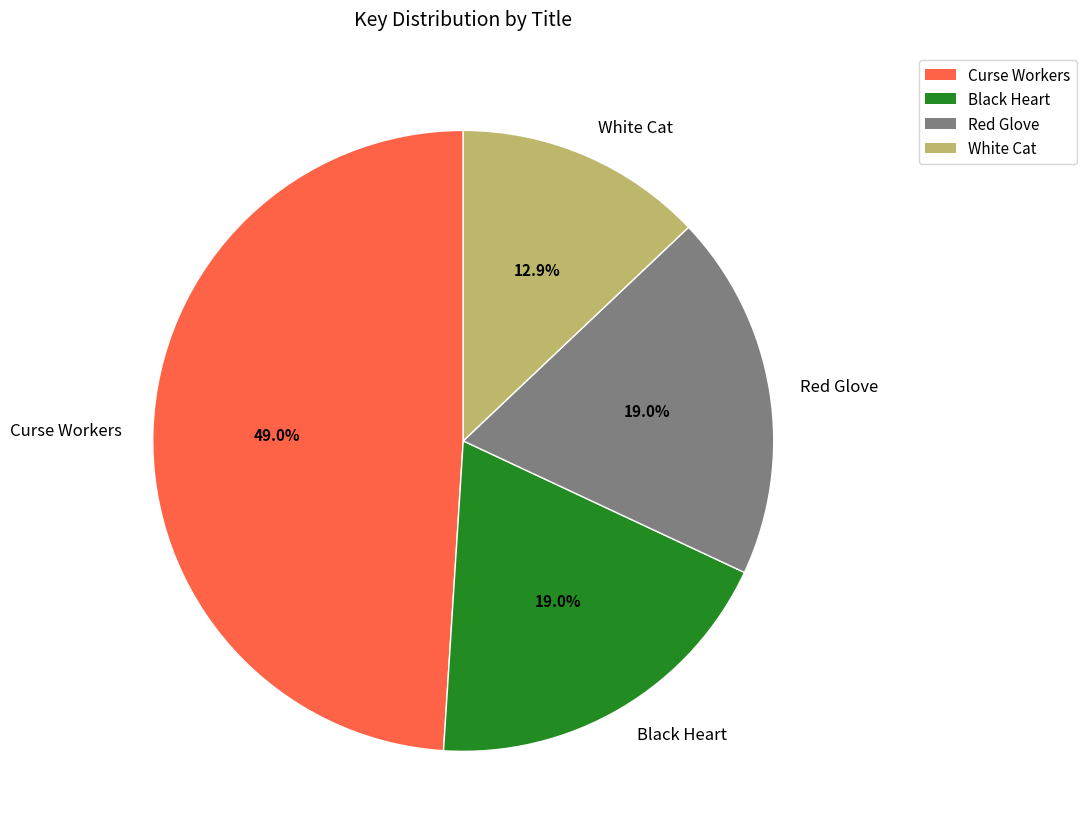

What portion of the pie excludes Black Heart?

81.0%